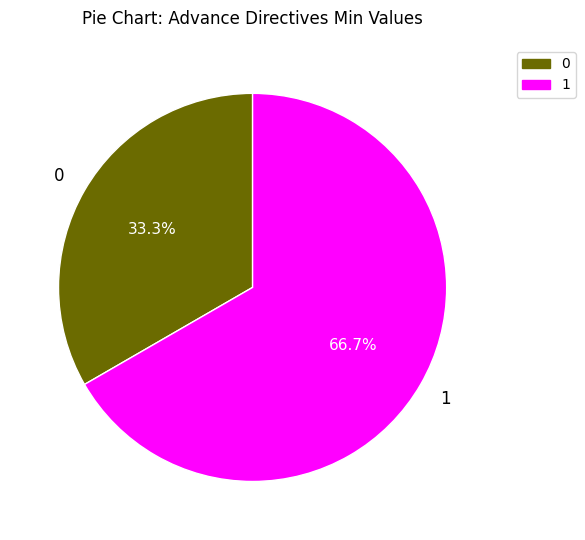

Does any single category account for the majority?

Yes